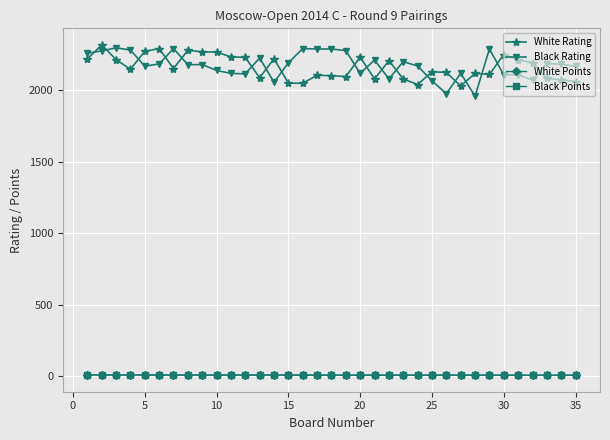

What is the value of the Black Rating point at the 5th from the left?

2170.0